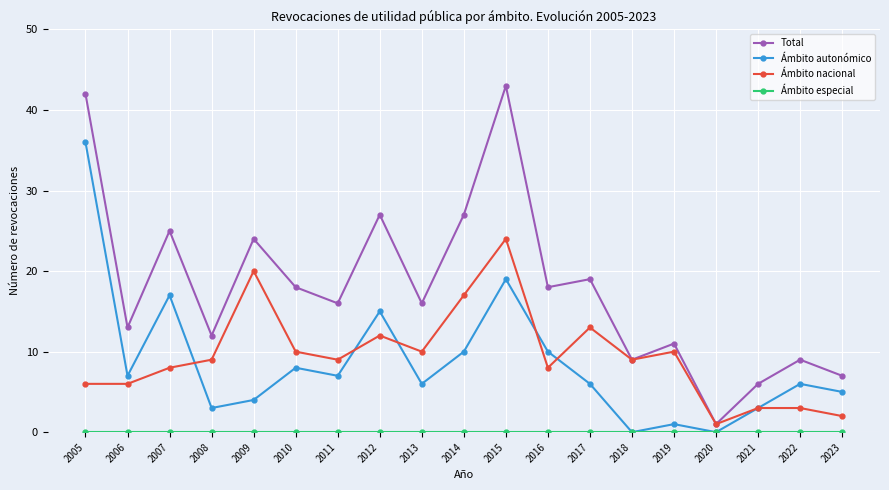

Is the value of Ámbito nacional at 2018 greater than the value of Total at 2011?

No